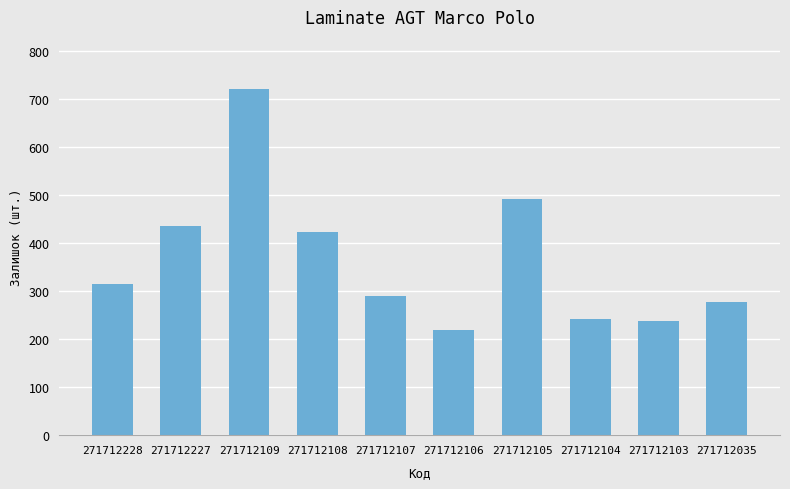

Which label corresponds to the largest value in the chart?

271712109